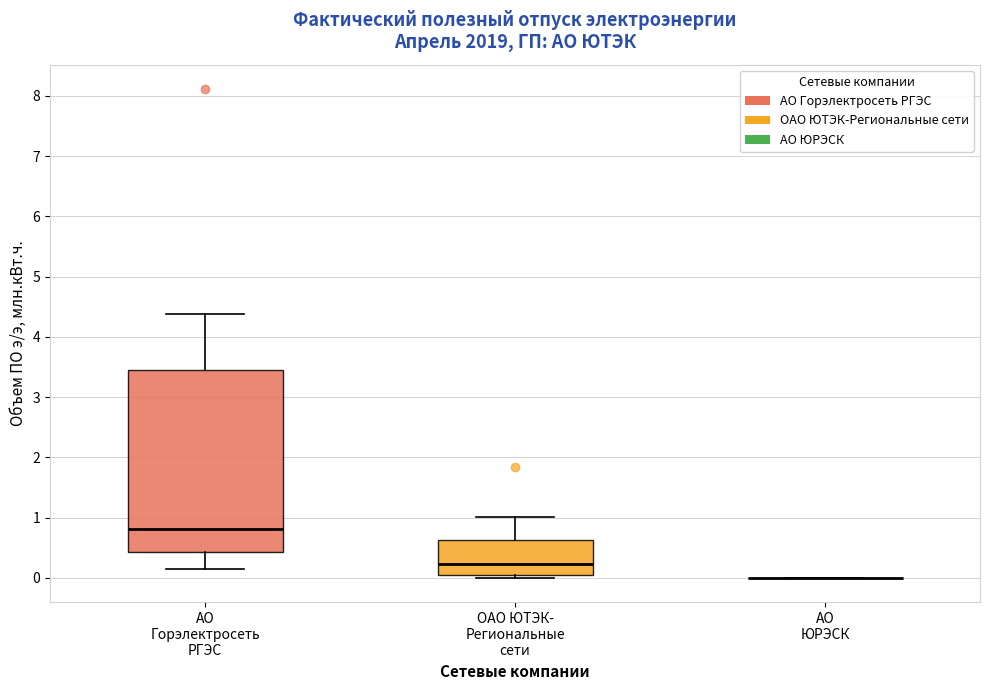

Where does the lower whisker of the box for АО Горэлектросеть РГЭС end on the y-axis? The values are not printed on the chart, so give them approximately, as read against the axis.

0.2